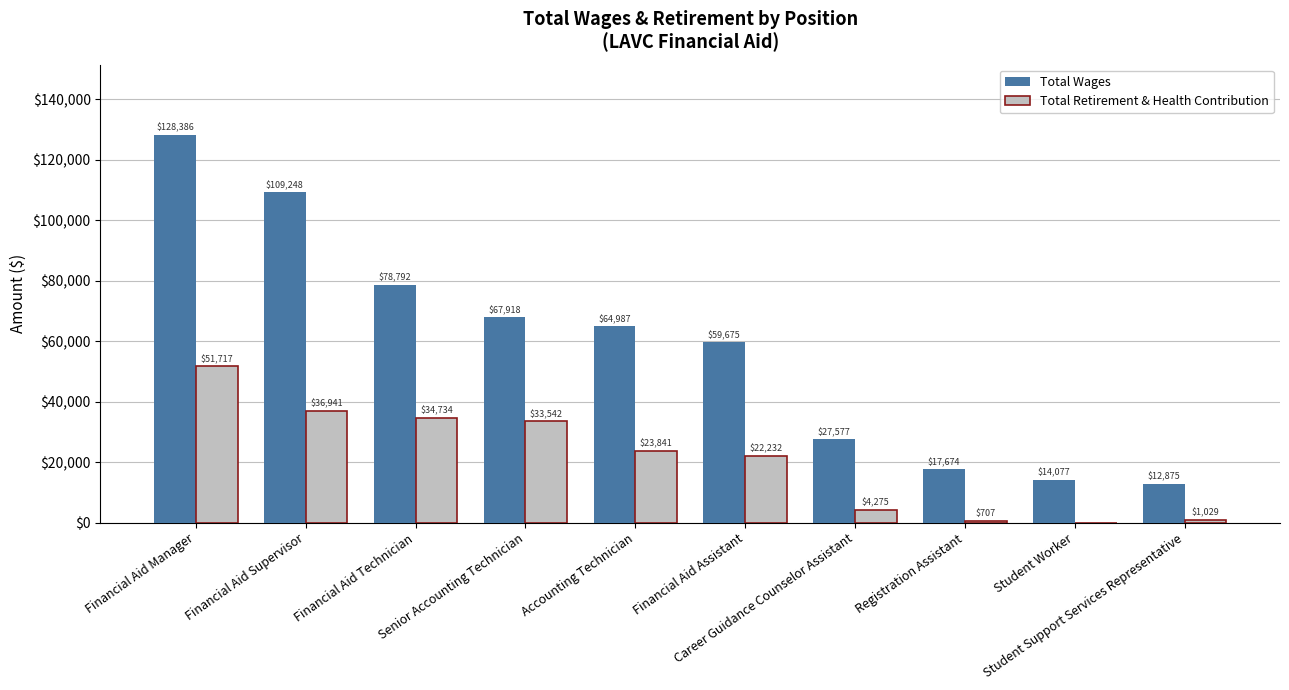

Which series has the widest spread of values?

Total Wages